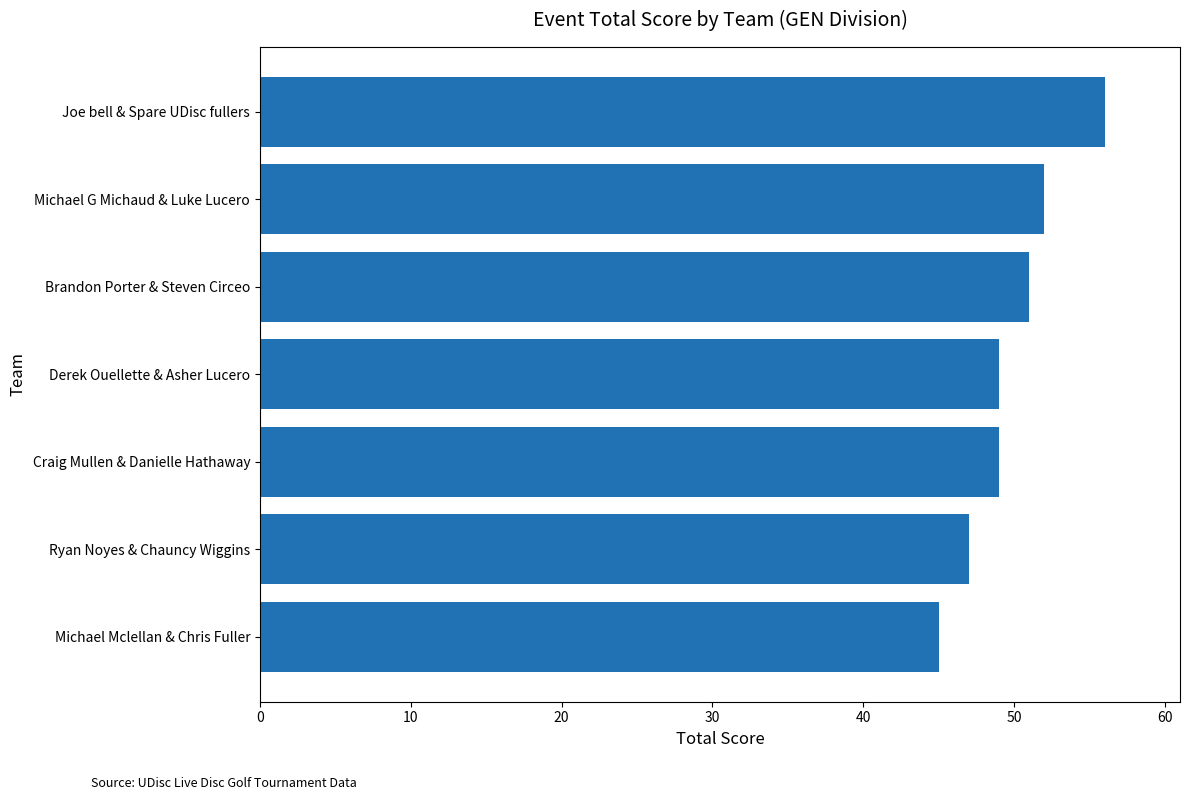

How many series are shown in this chart?

1